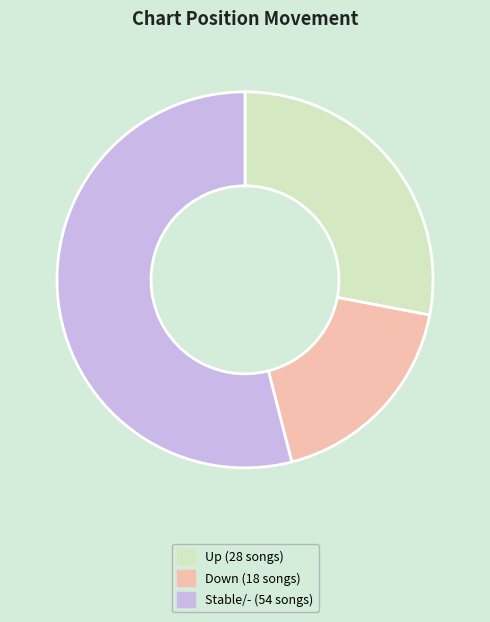

Is there a majority slice in this chart?

Yes